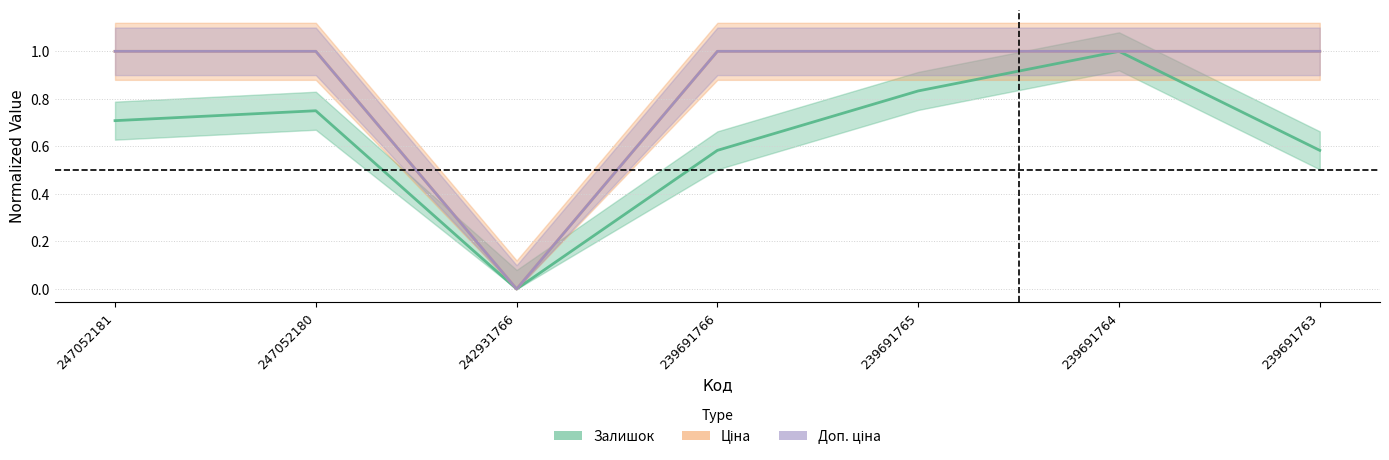

Which series has the widest spread of values?

Залишок